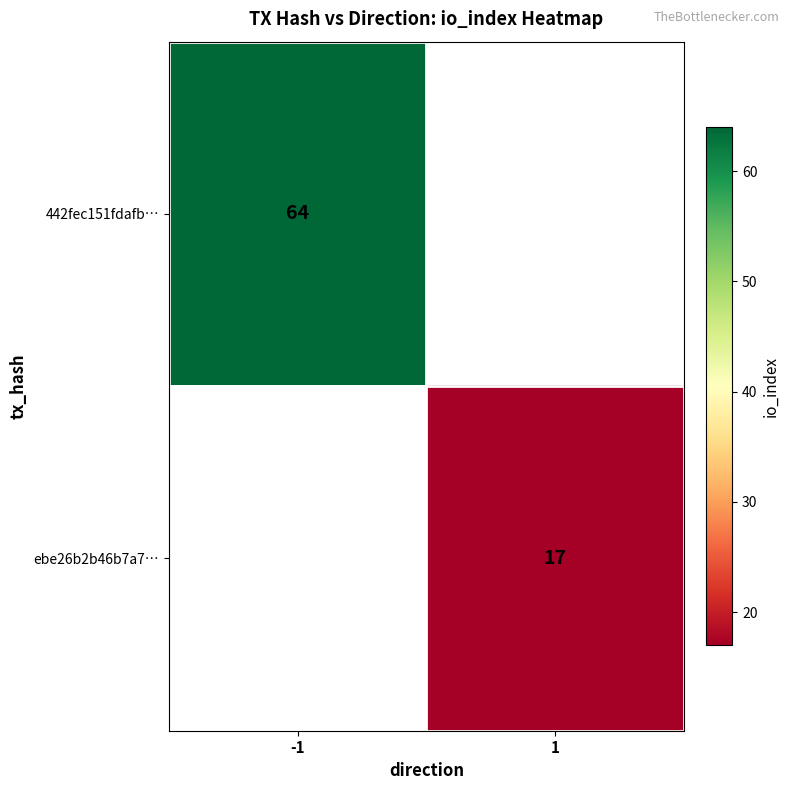

Which category has the highest value across all series?

-1